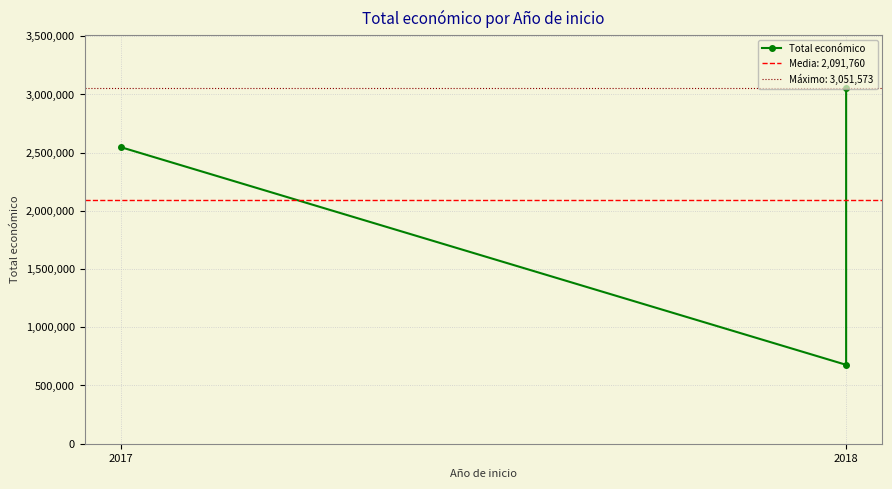

How many categories are shown in the chart?

3